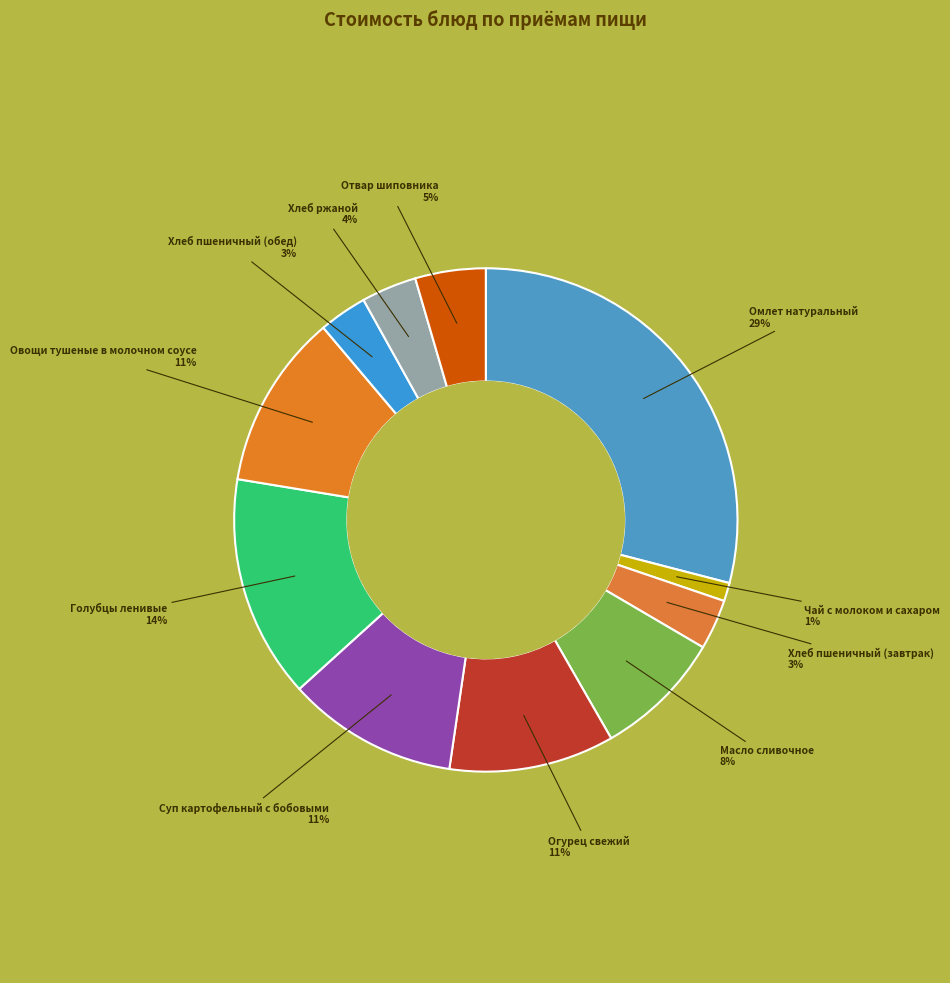

To the nearest percent, what is the difference between the largest and smallest slice percentages?

28%